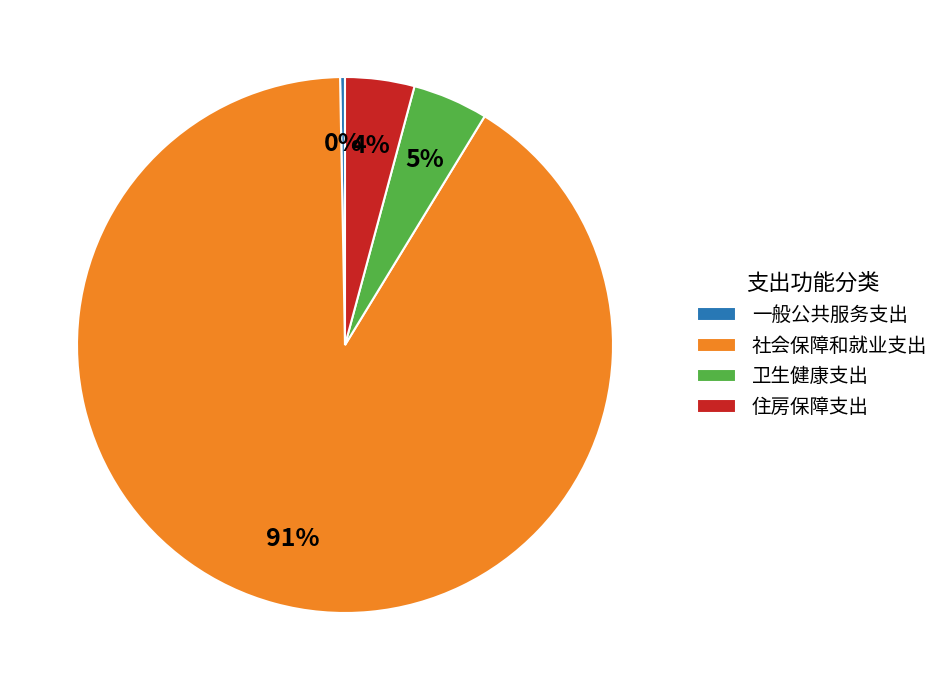

Which slice is the largest?

社会保障和就业支出